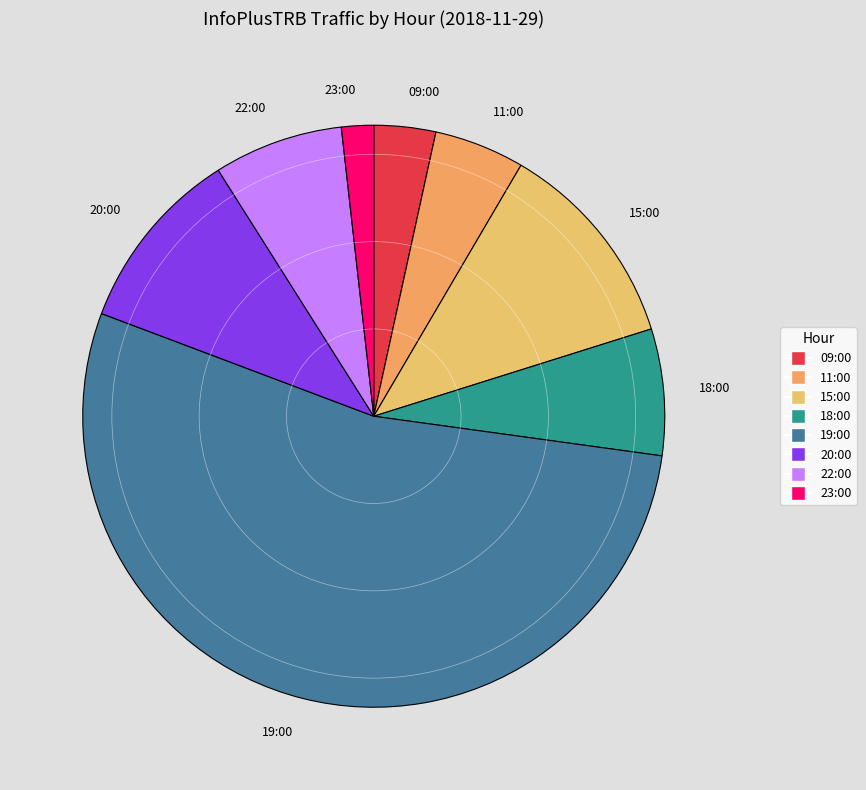

Does 19:00 account for over 50% of the chart?

Yes